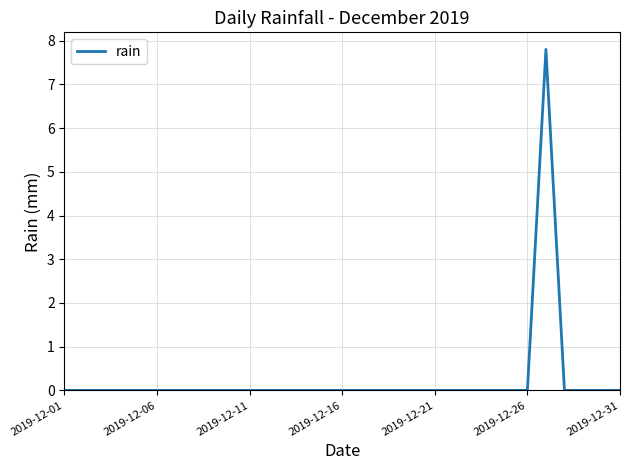

What is the greatest value displayed?

7.8